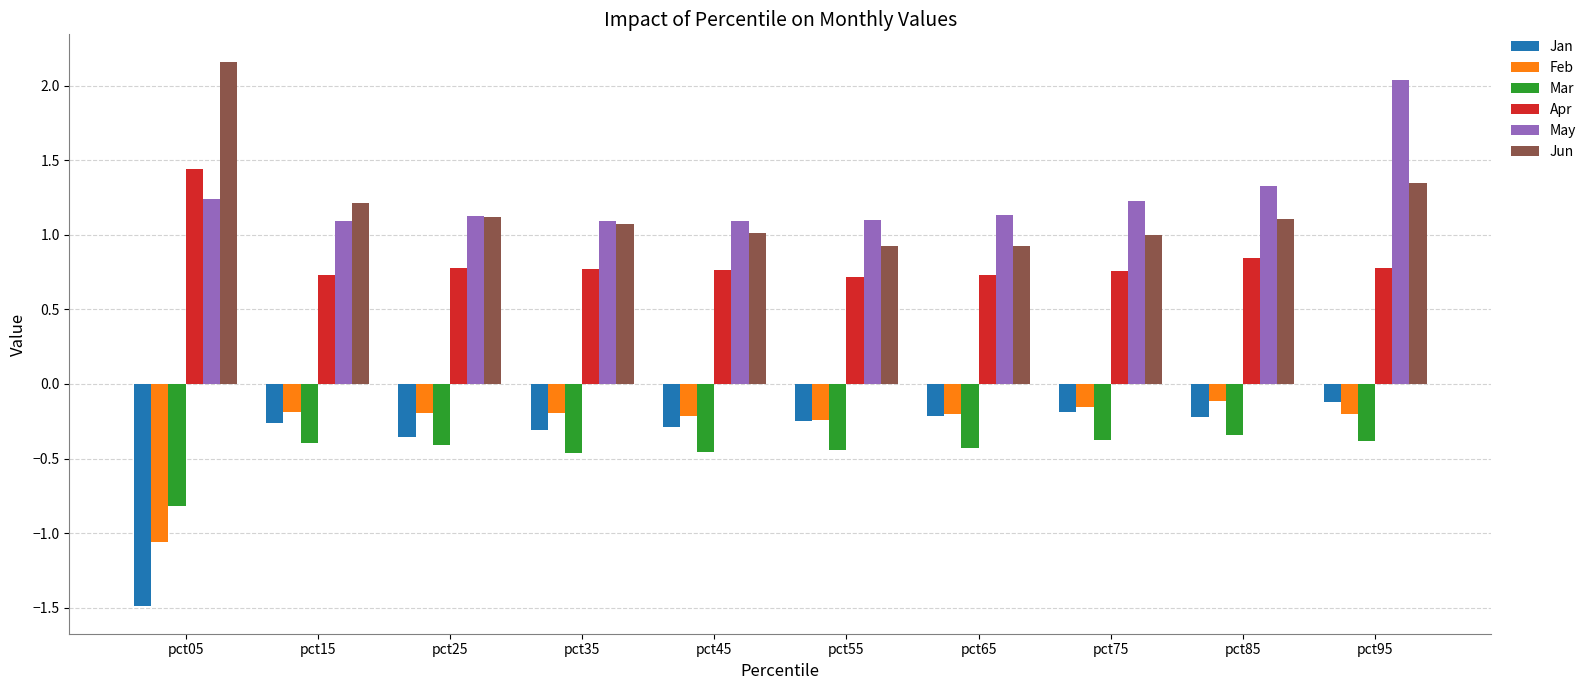

What is the smallest value displayed?

-1.5